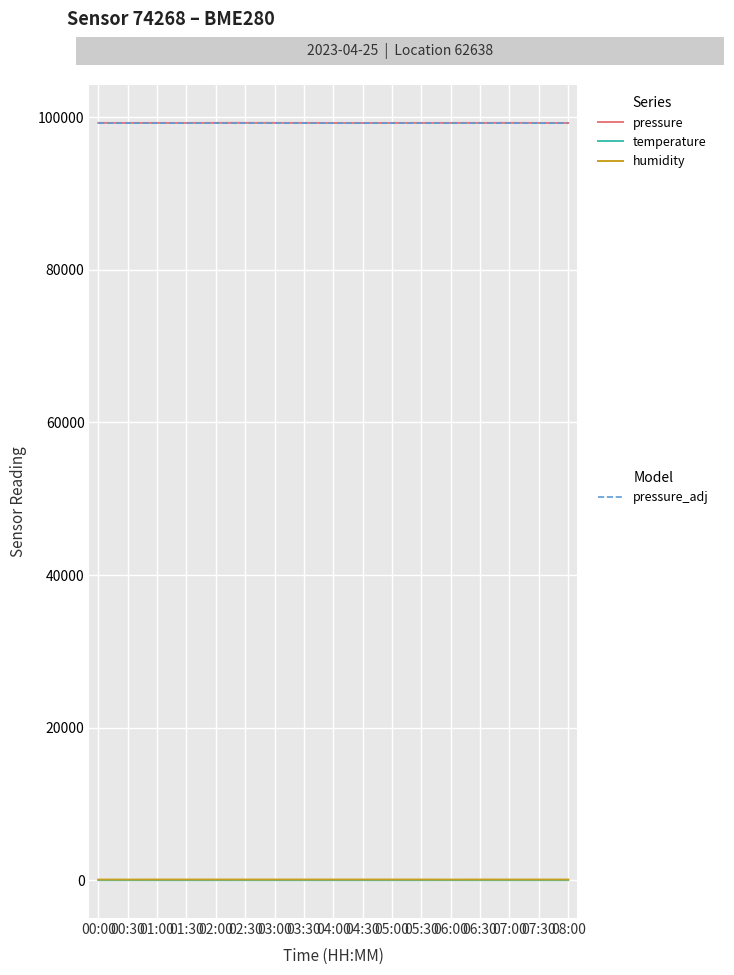

What is the maximum value shown in the chart?

99273.6